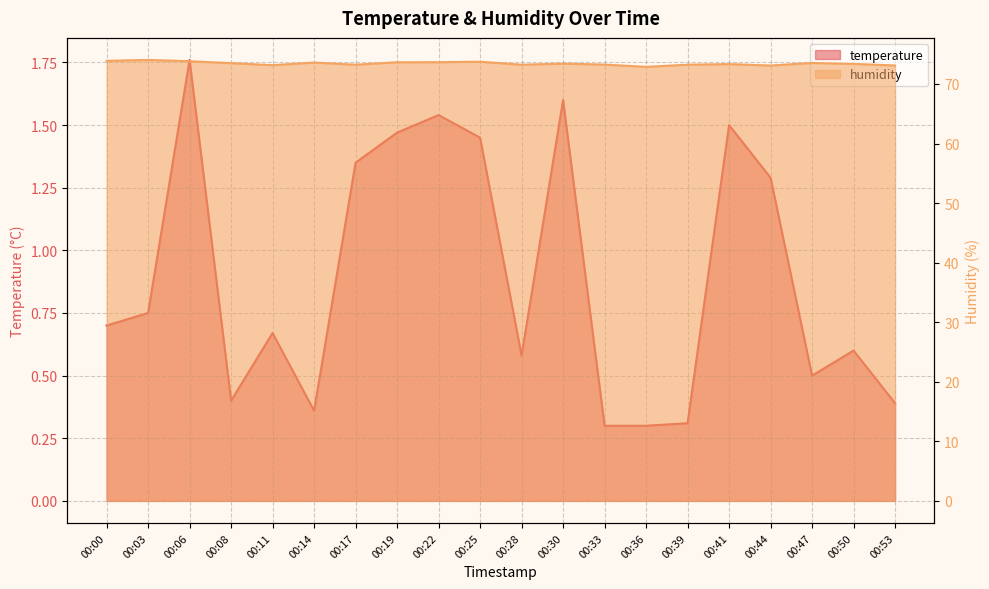

How many data points does each series have?

20